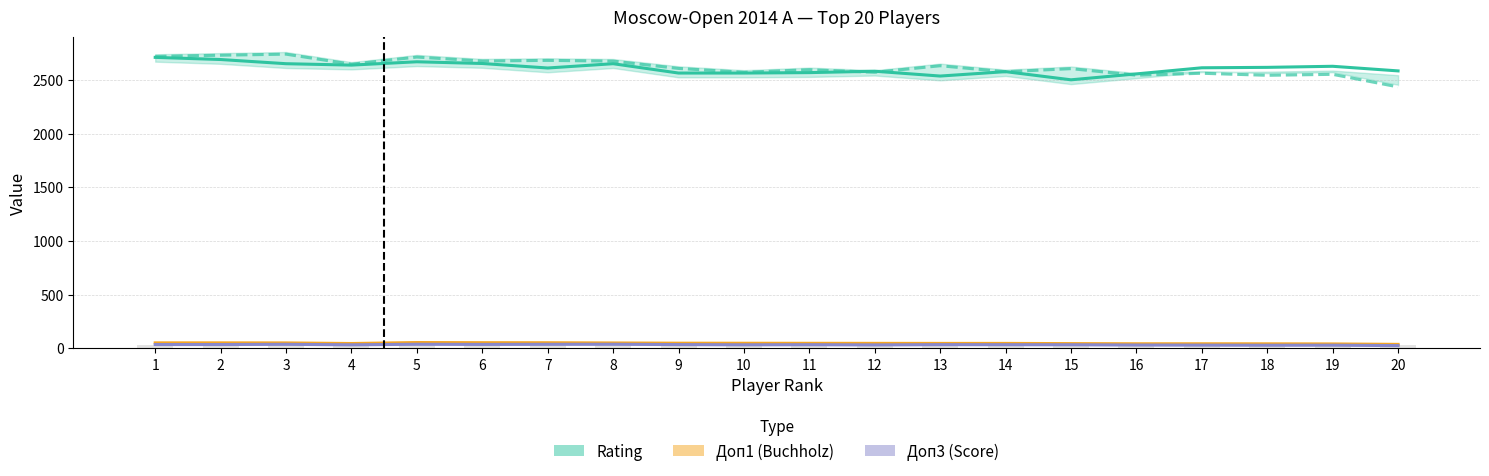

What is the total value across all series at 8?

2770.5